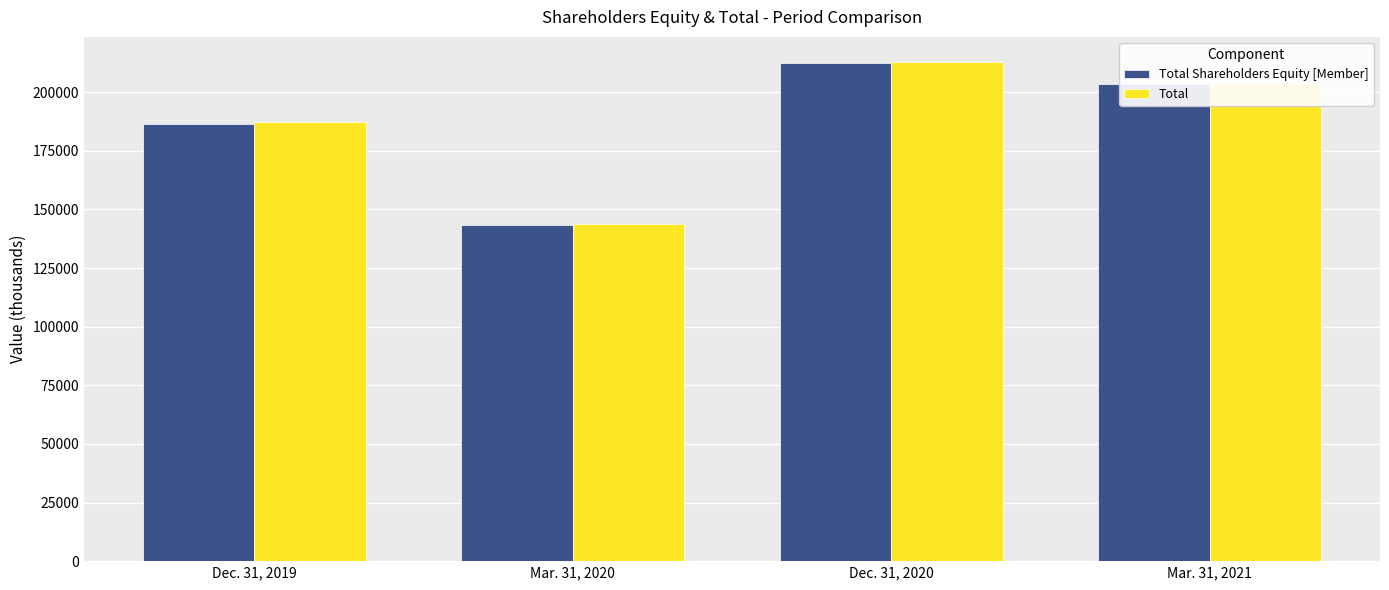

Between Dec. 31, 2019 and Mar. 31, 2020, which series saw the biggest shift?

Total Shareholders Equity [Member]